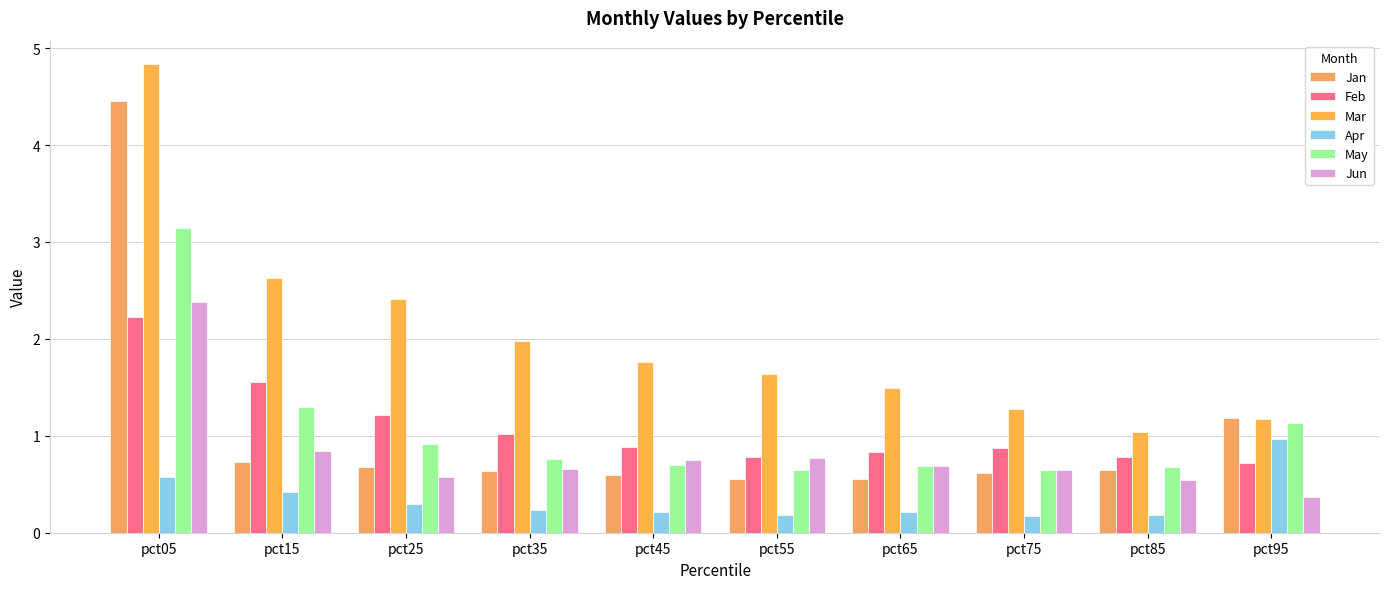

What is the value of the Apr bar at the 3rd from the left?

0.3